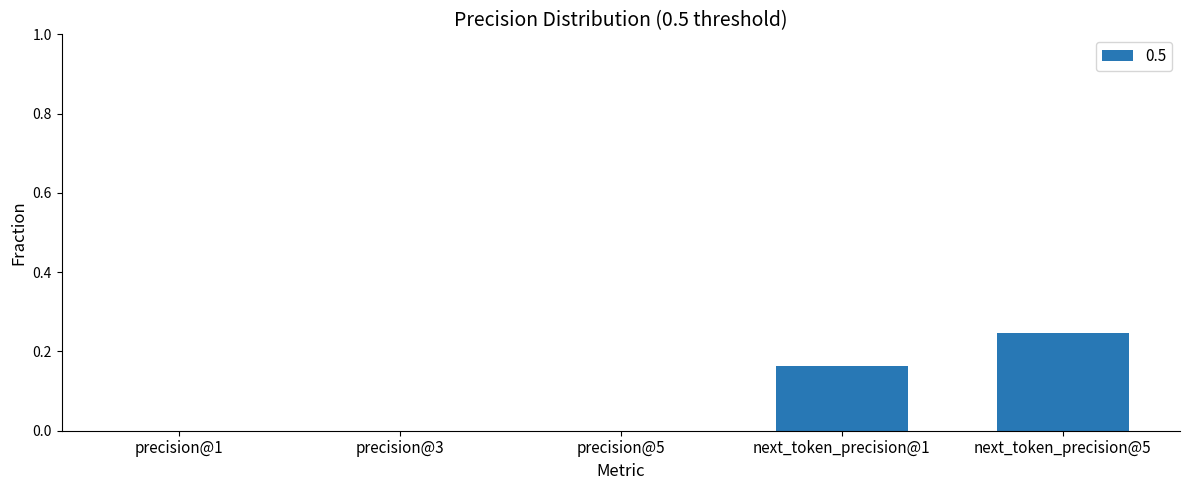

How many values are between 0 and 1?

5